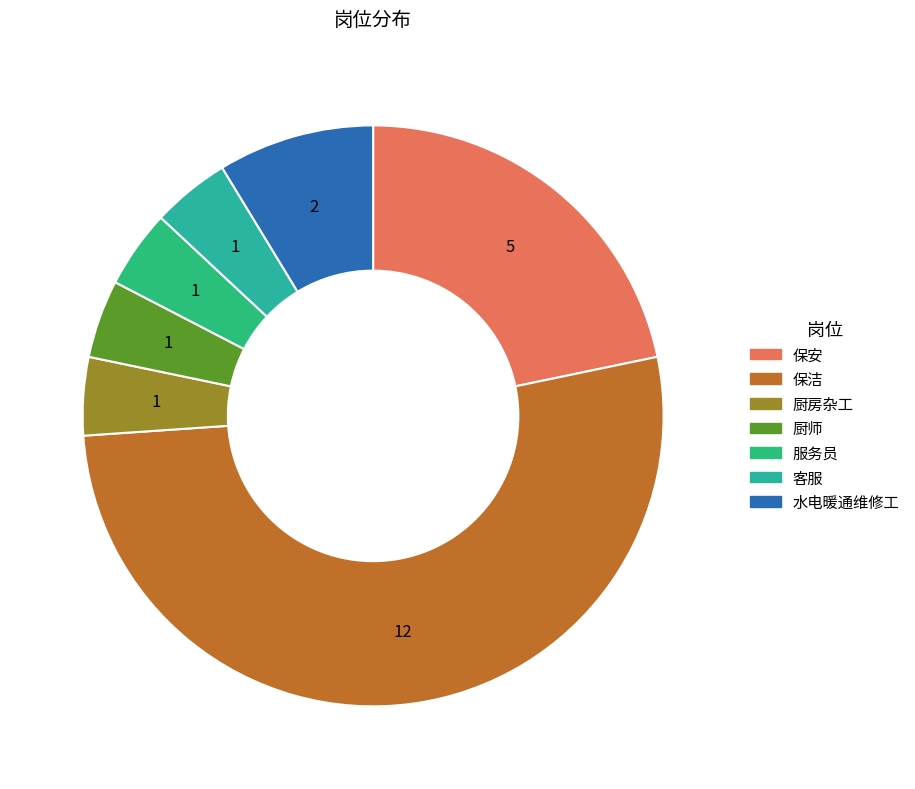

How many segments does this pie chart have?

7